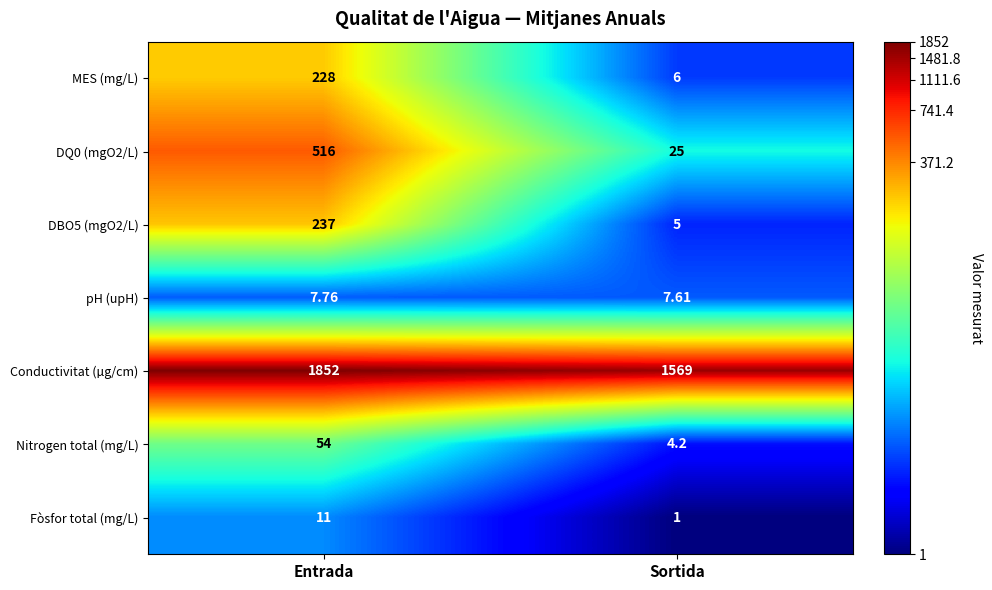

At which category is the sum across all series the highest?

Entrada